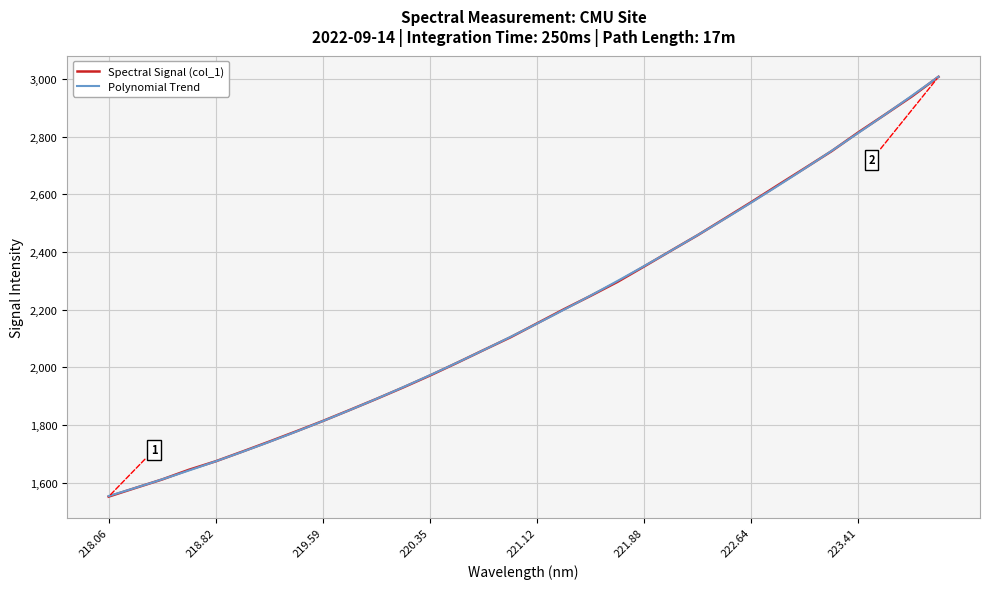

The value of Spectral Signal (col_1) at 218.06 is 901.7. True or false?

False